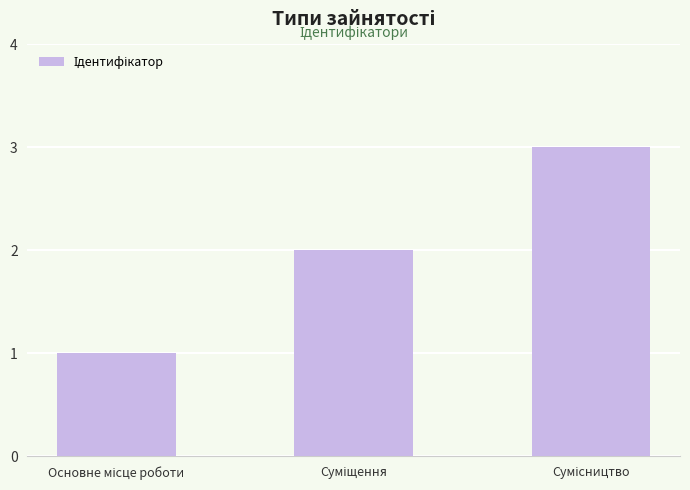

What is the sum of all values?

6